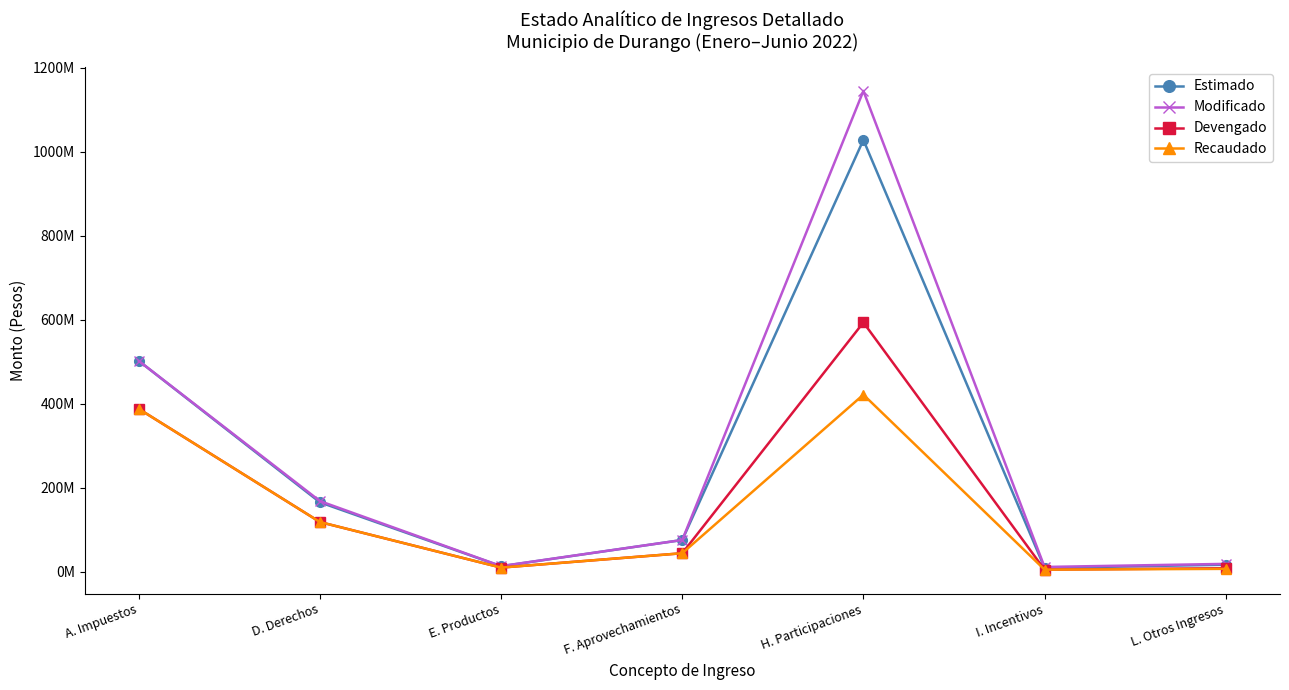

What is the label of the 3rd point from the right?

H. Participaciones